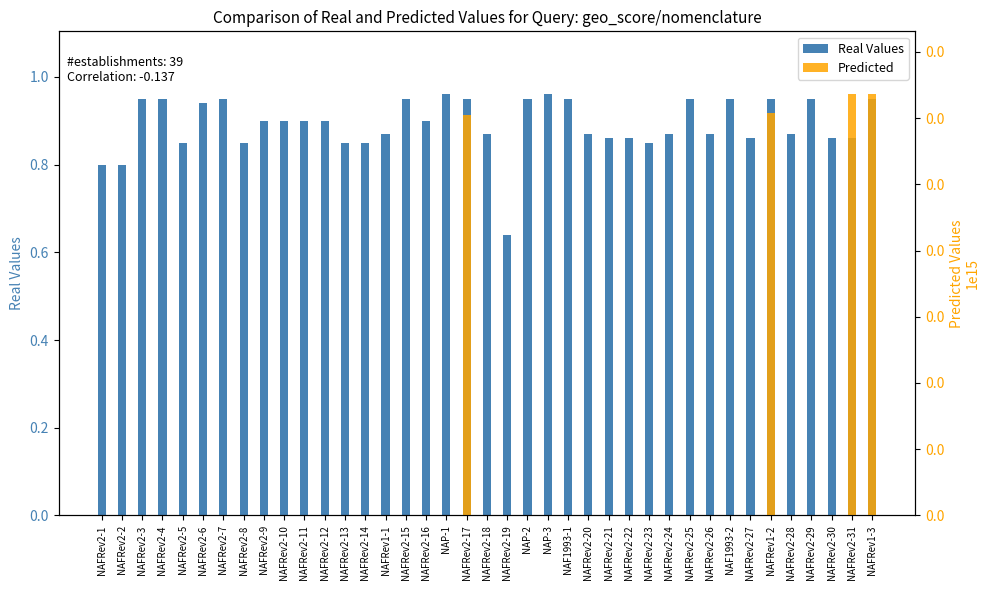

Rank the series at NAFRev2-3 from highest to lowest value.

Real Values, Predicted